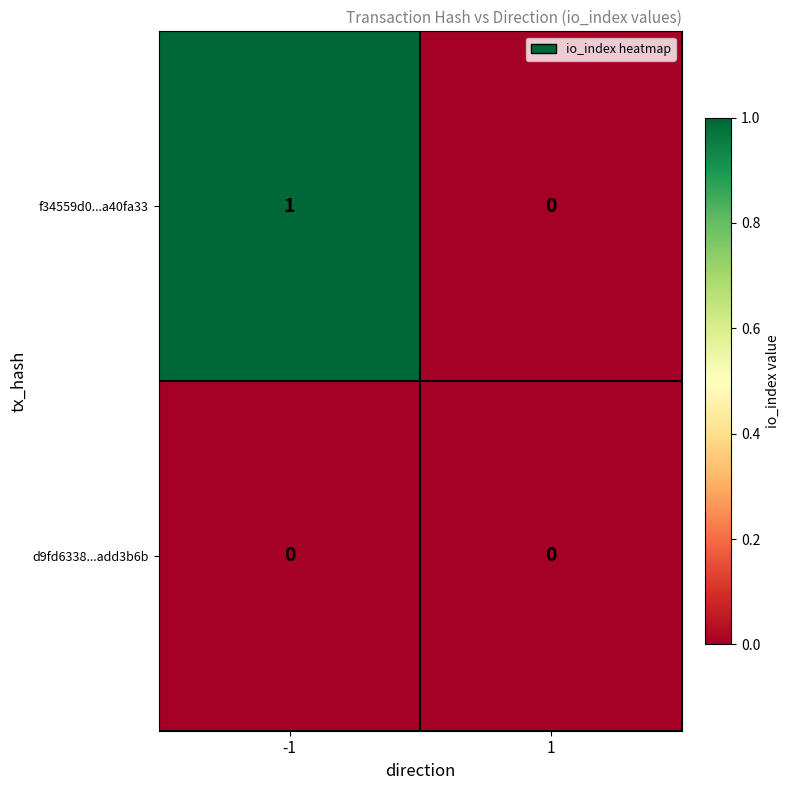

List the series in order of their peak value, highest first.

f34559d0...a40fa33, d9fd6338...add3b6b